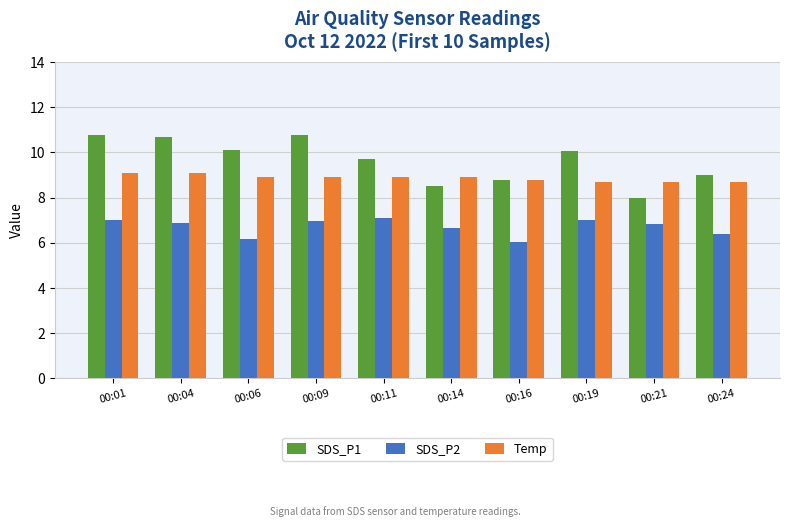

Count the number of data series in this chart.

3